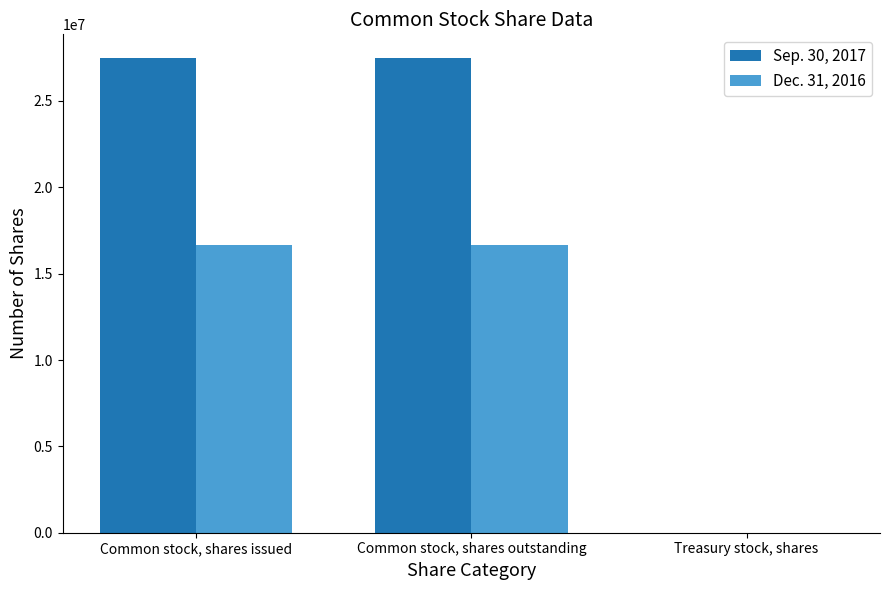

What is the total value across all series at Common stock, shares outstanding?

44144304